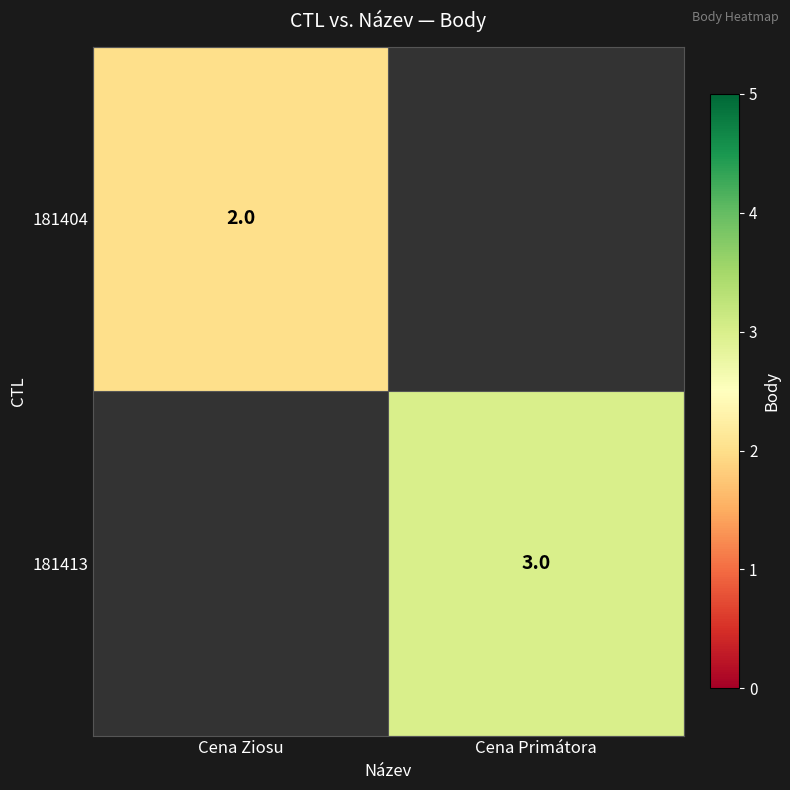

Is the value of 181413 at Cena Primátora greater than the value of 181404 at Cena Ziosu?

Yes